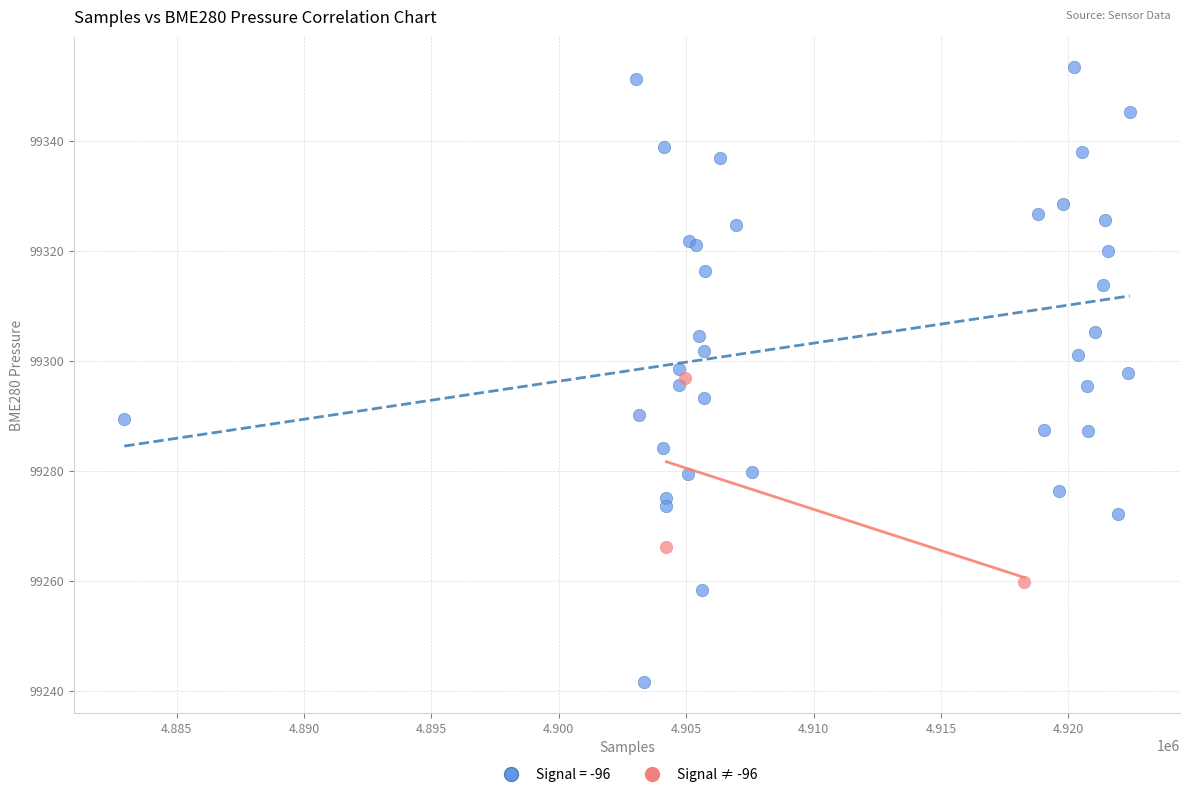

Which series reaches the minimum Y coordinate?

Signal = -96